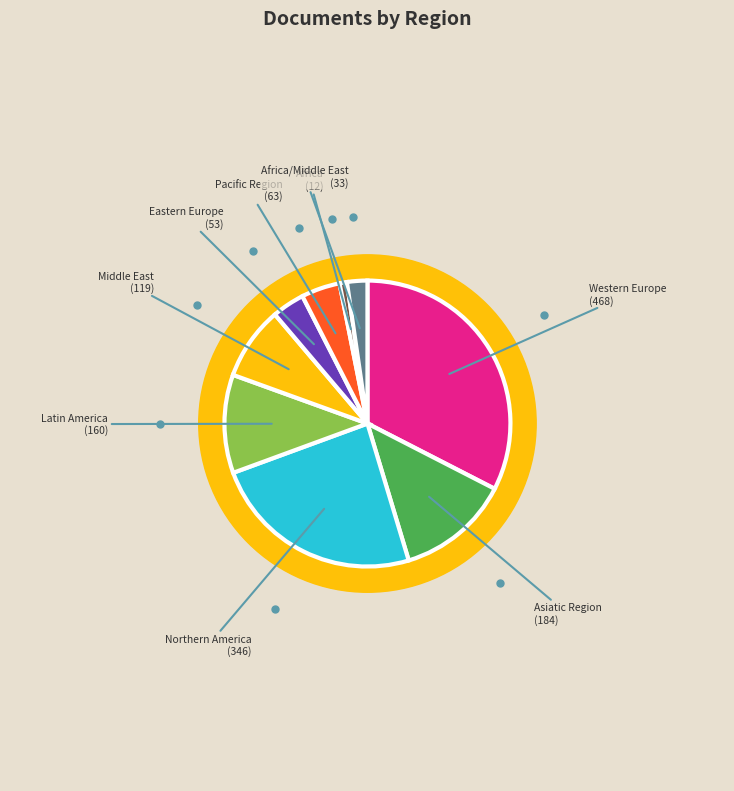

Is there a majority slice in this chart?

No